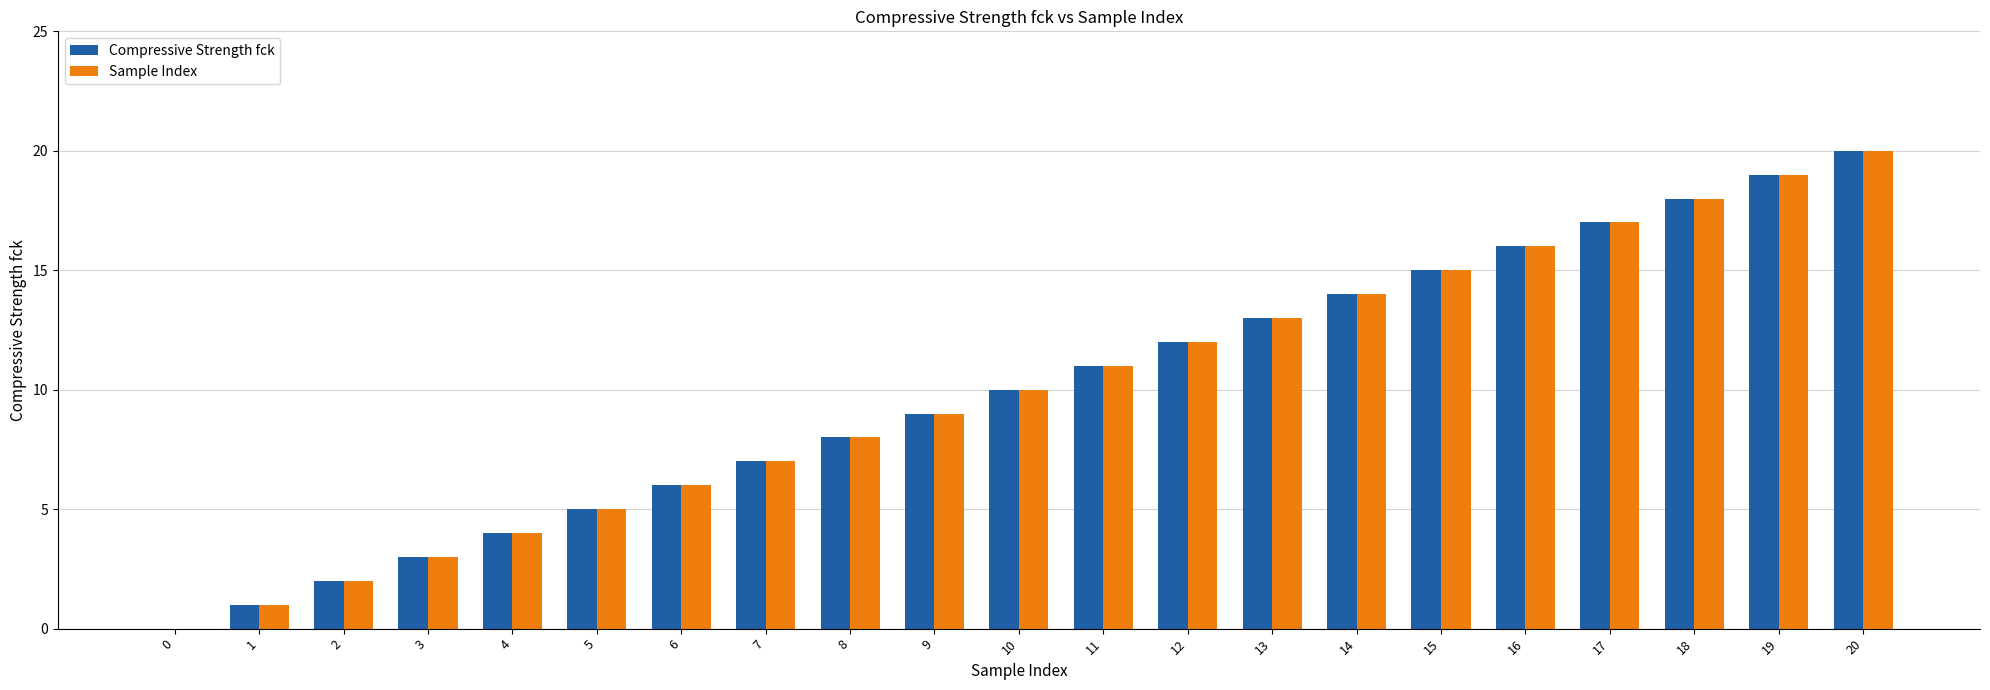

How many values in Compressive Strength fck are above zero?

20